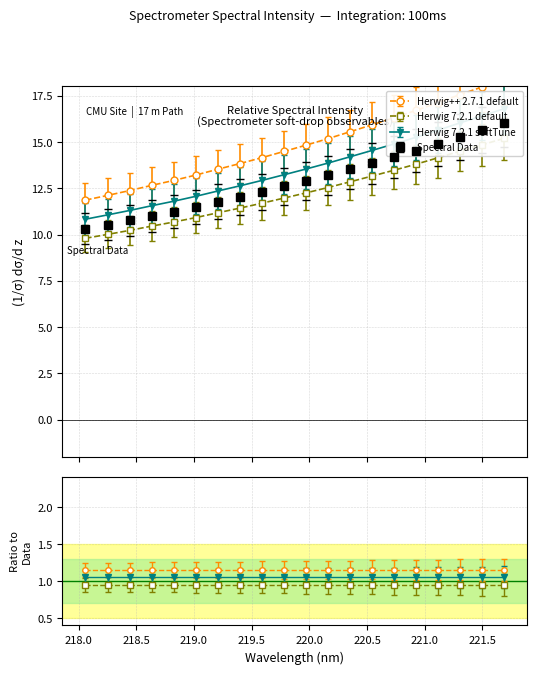

List the labels in order of value, largest first.

221.6902, 221.4993, 221.3083, 221.1174, 220.9264, 220.7354, 220.5444, 220.3533, 220.1623, 219.9712, 219.7801, 219.589, 219.3979, 219.2067, 219.0156, 218.8244, 218.6332, 218.442, 218.2508, 218.0596